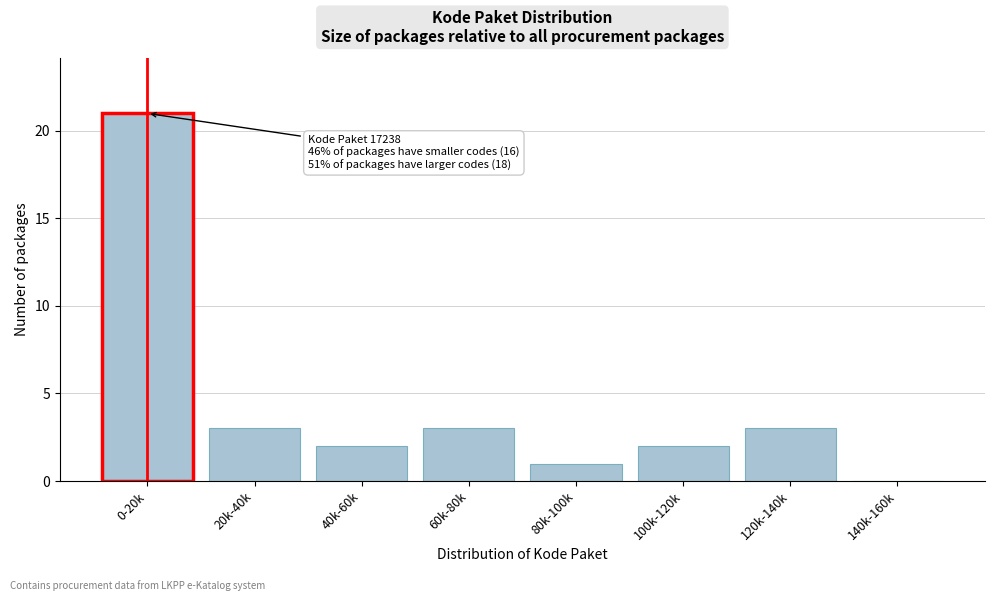

Reading left to right, what are all the values shown in this chart?

0-20k=21	20k-40k=3	40k-60k=2	60k-80k=3	80k-100k=1	100k-120k=2	120k-140k=3	140k-160k=0